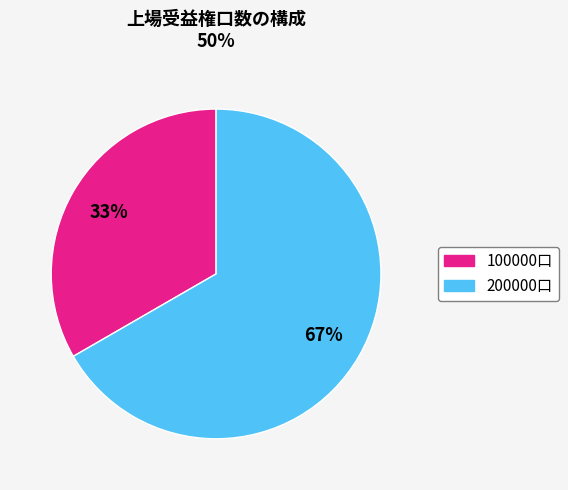

To the nearest percent, what is the average slice percentage?

50%